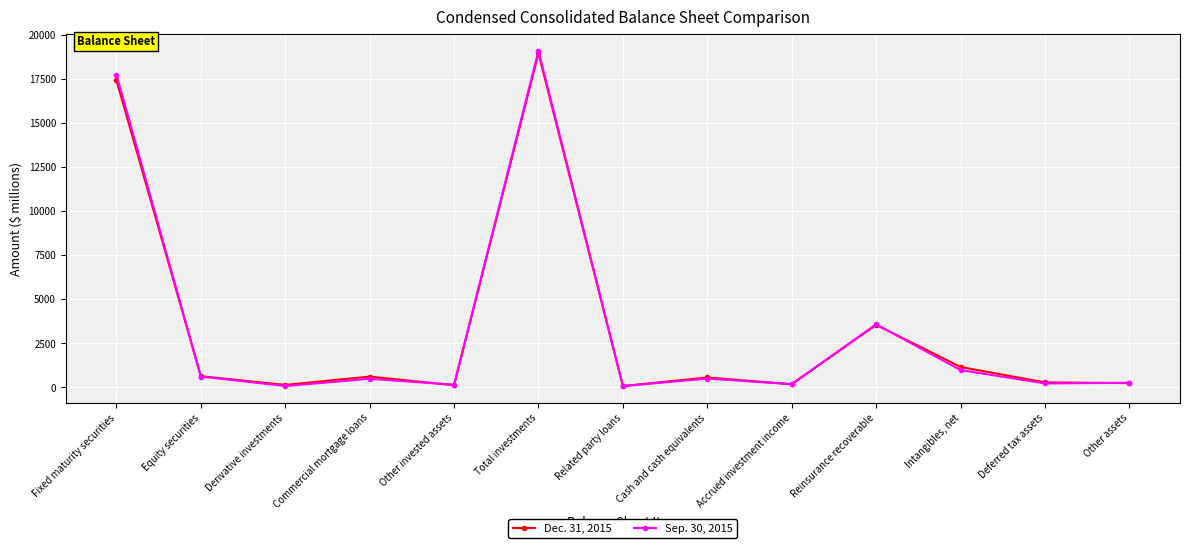

True or false: Sep. 30, 2015 and Dec. 31, 2015 cross at least once.

True